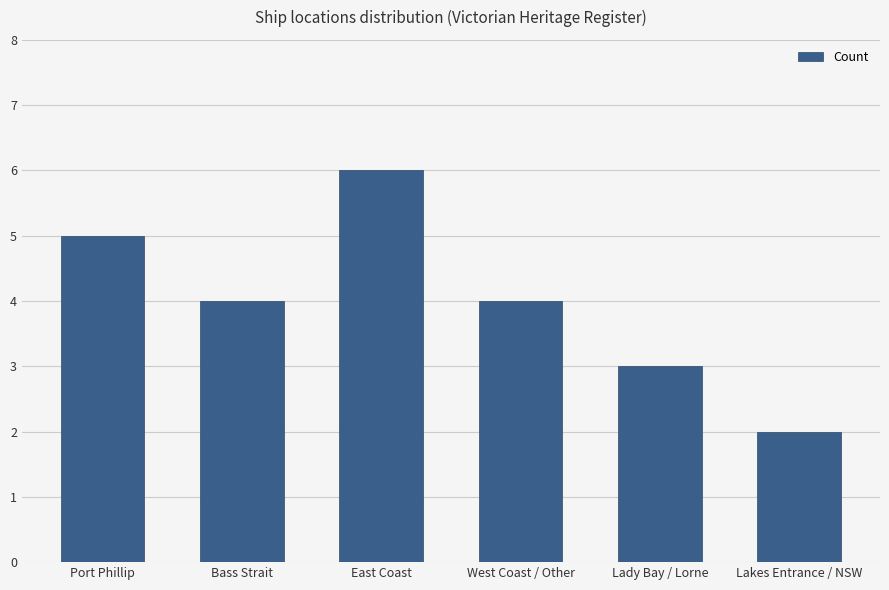

Which category has the highest value across all series?

East Coast